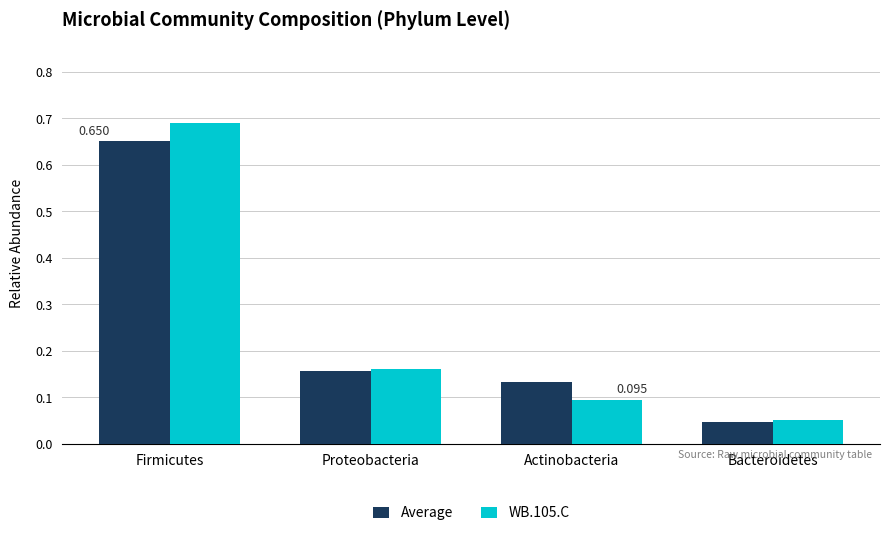

Does the chart contain stacked bars?

No